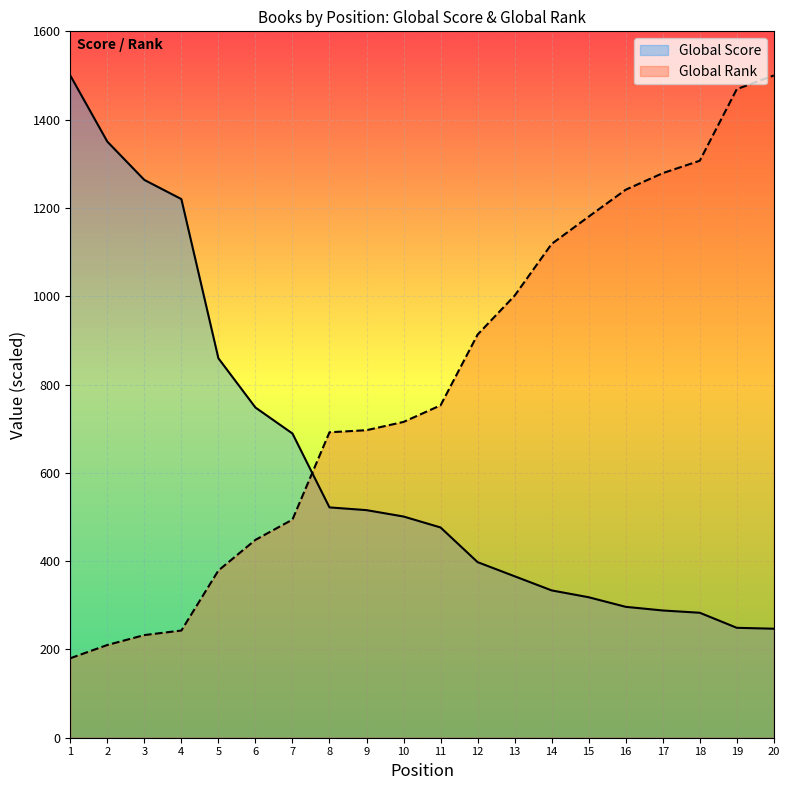

What is the value of the Global Score point at the 15th from the left?

318.2